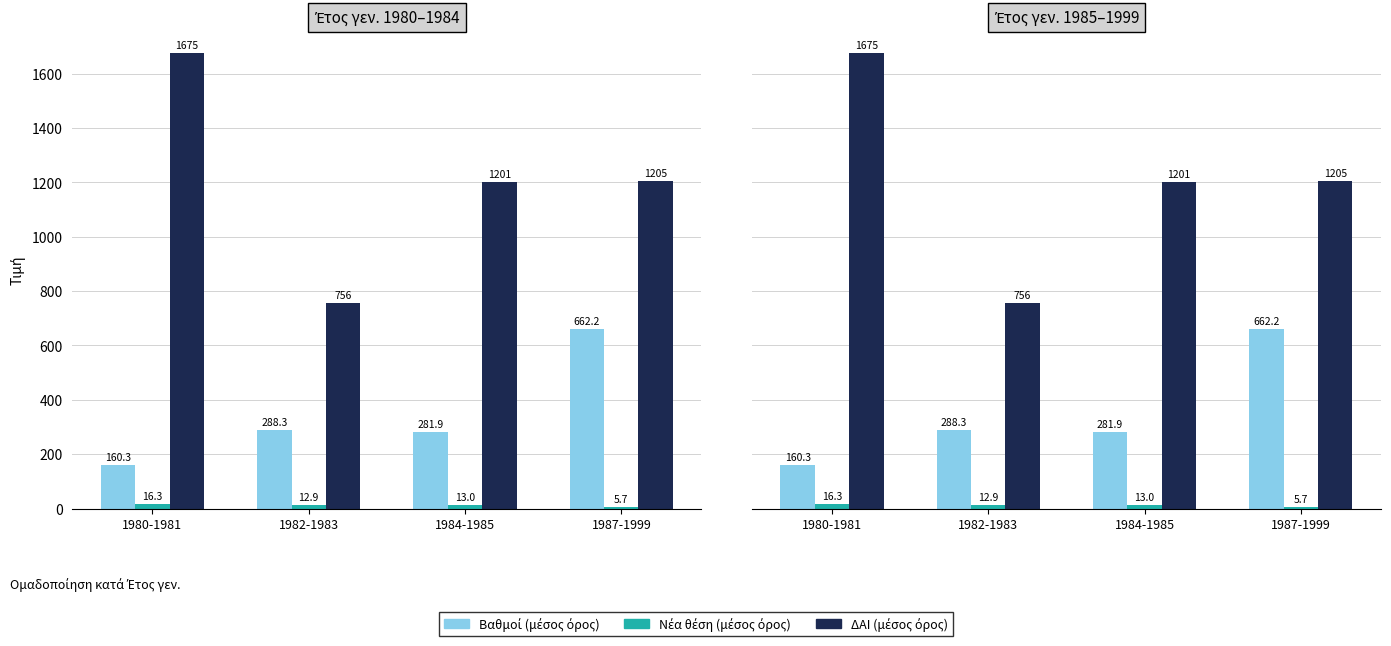

What is the total value across all series at 1980-1981?

1851.3